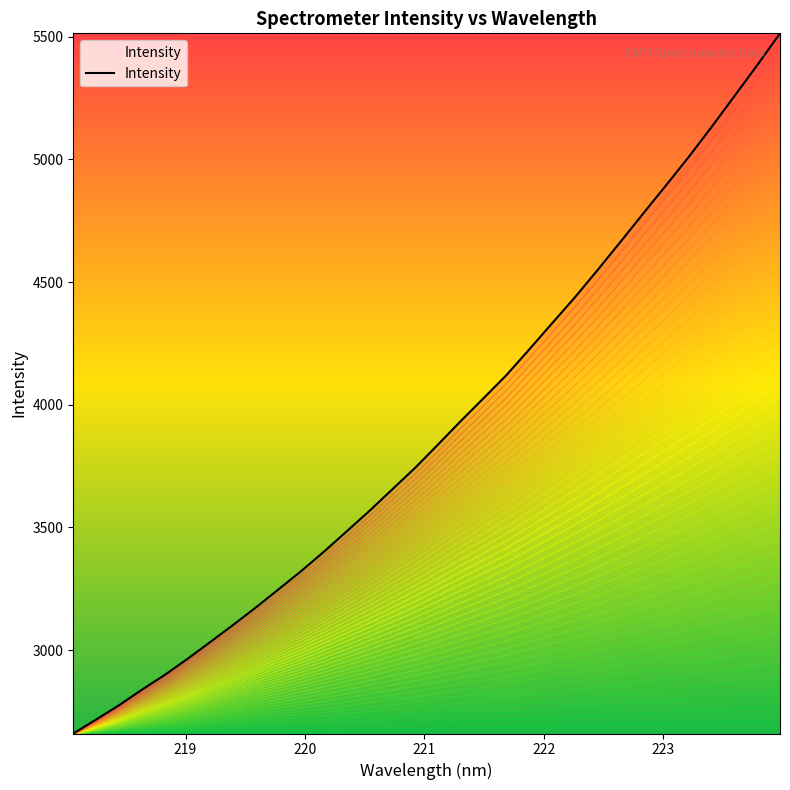

What is the maximum value shown in the chart?

5513.9